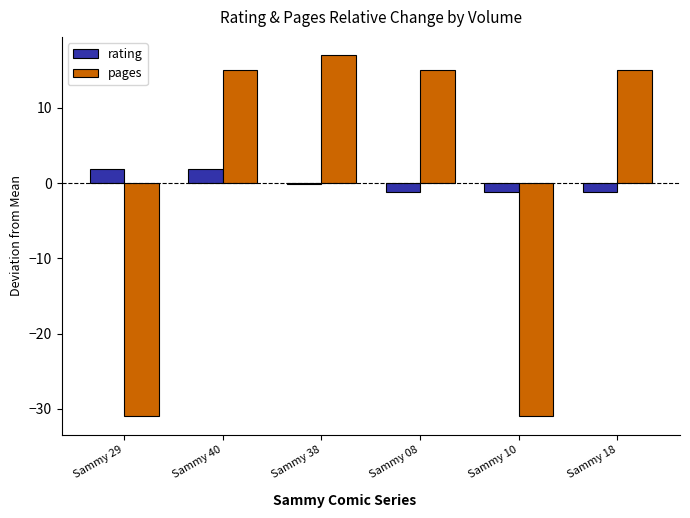

What is the label of the 6th bar from the left?

Sammy 18